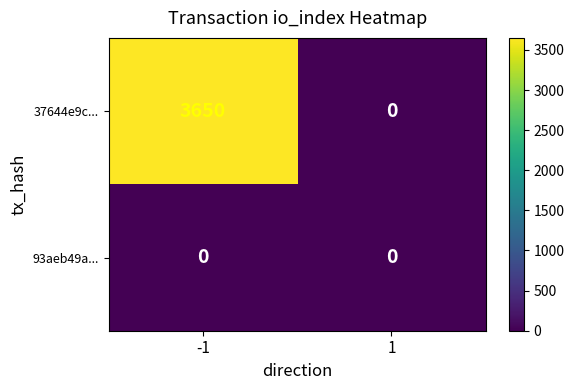

Which series has the largest total across all categories?

37644e9c...